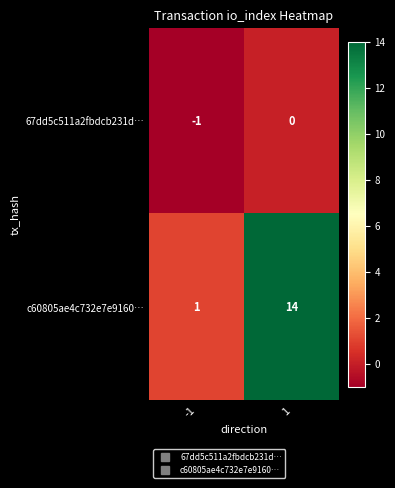

Which series has the largest total across all categories?

c60805ae4c732e7e9160…